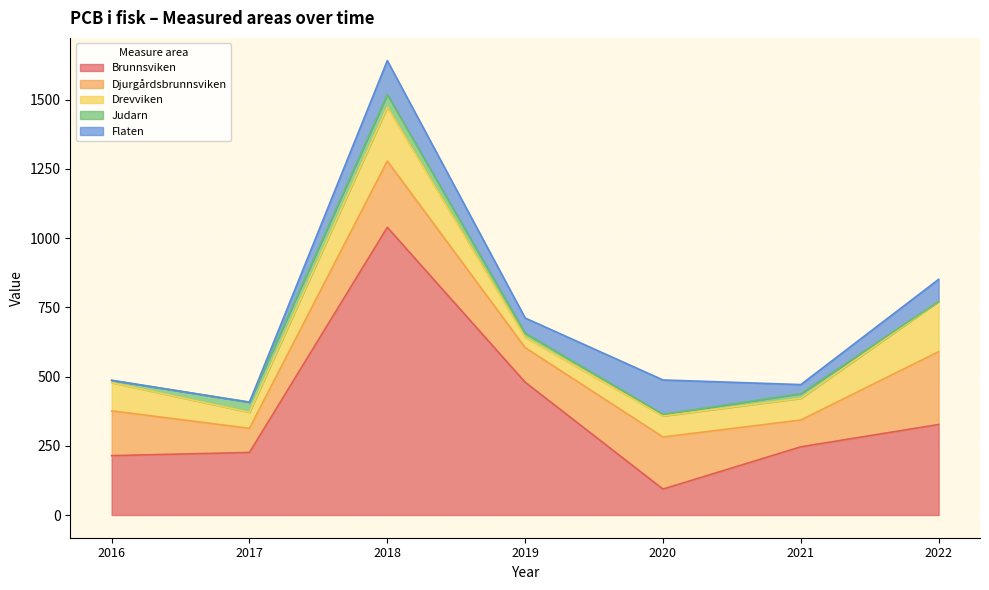

What is the lowest value of the Brunnsviken series?

93.6